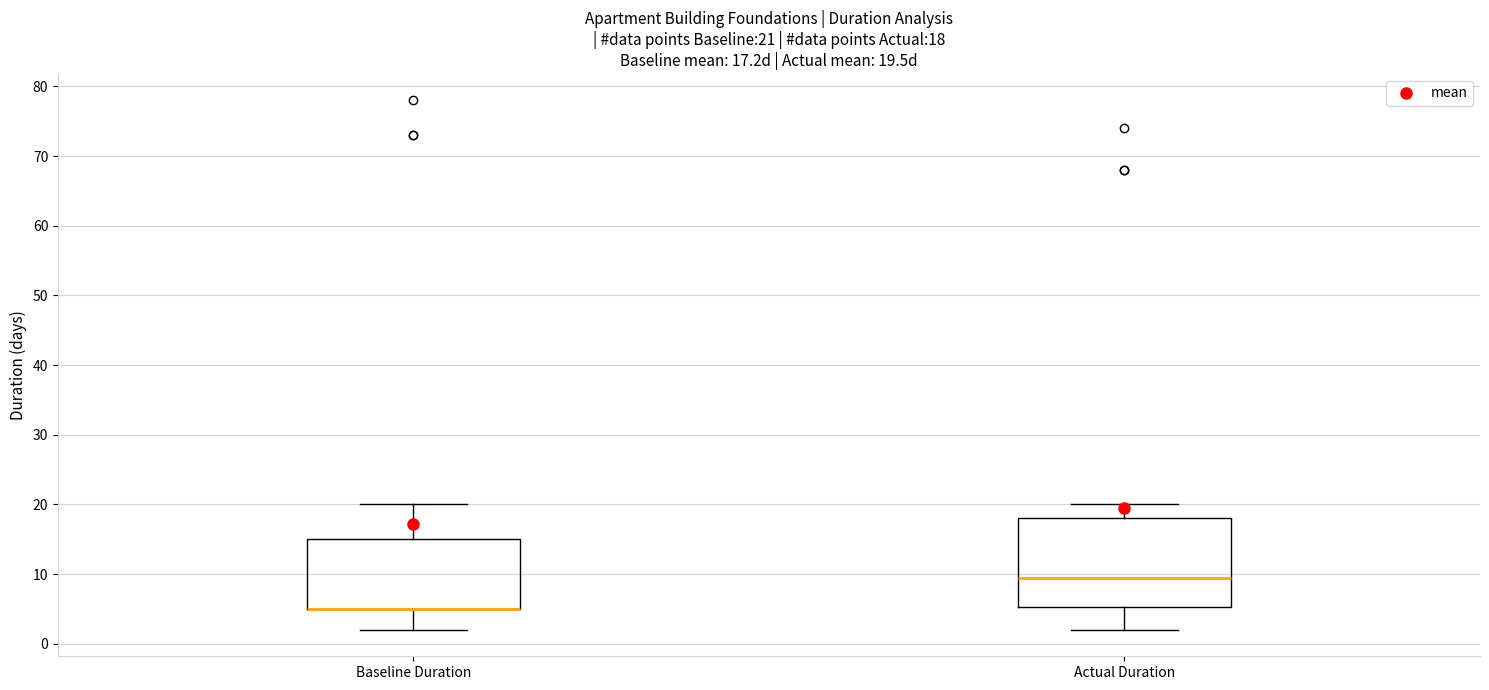

Which box is the tallest, from its lower edge to its upper edge?

Actual Duration